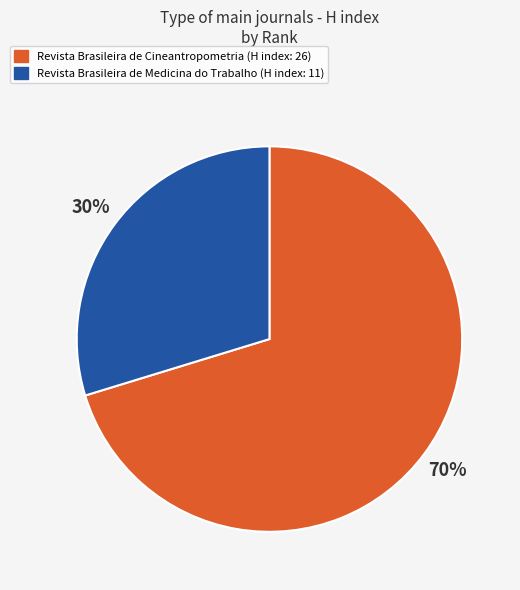

Is there a majority slice in this chart?

Yes